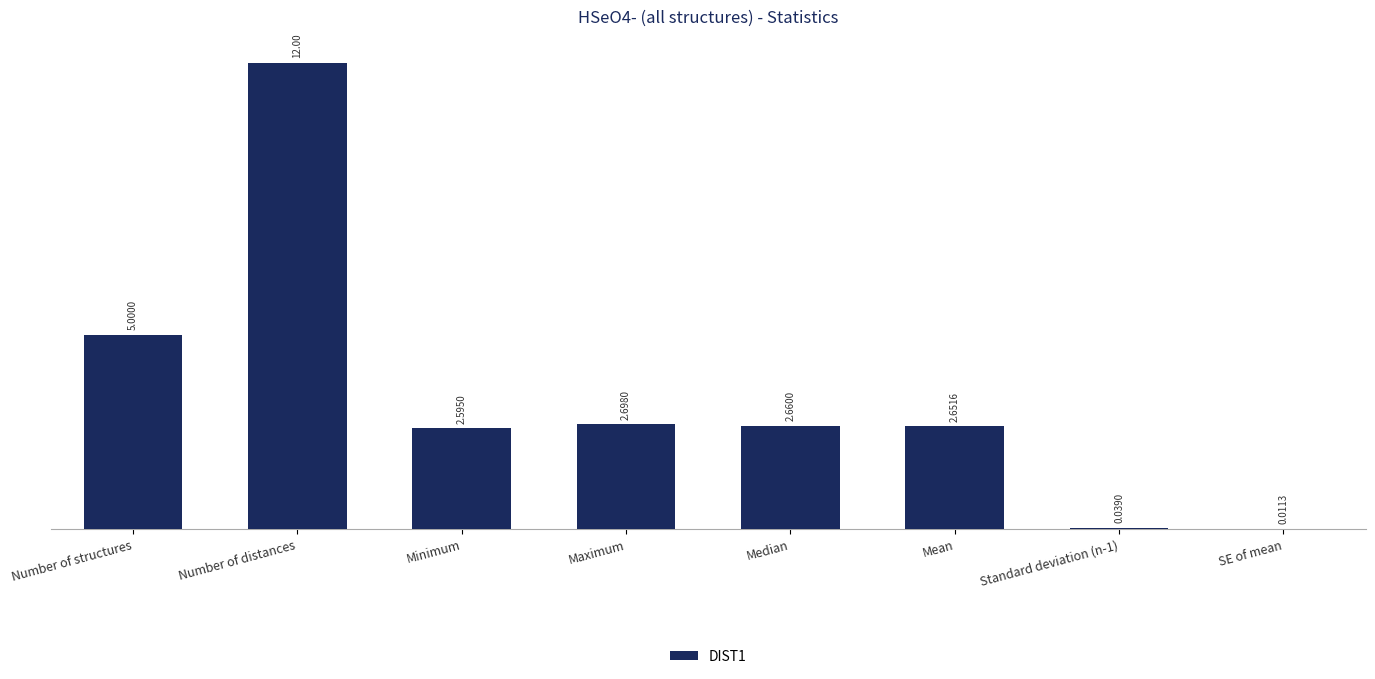

What is the change in value from Number of structures to Standard deviation (n-1)?

-5.0